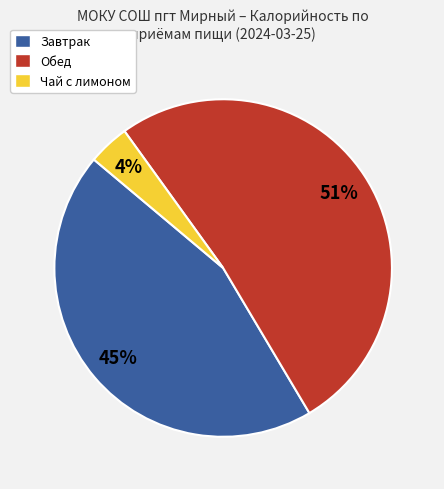

Which category has the biggest portion of the pie?

Обед